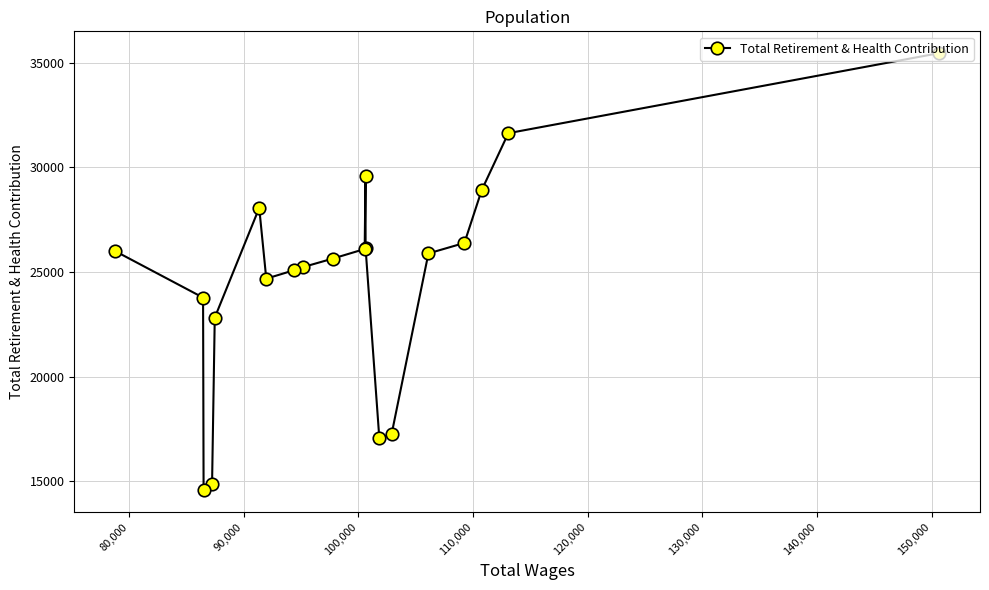

What is the difference between the second highest and minimum values?

17087